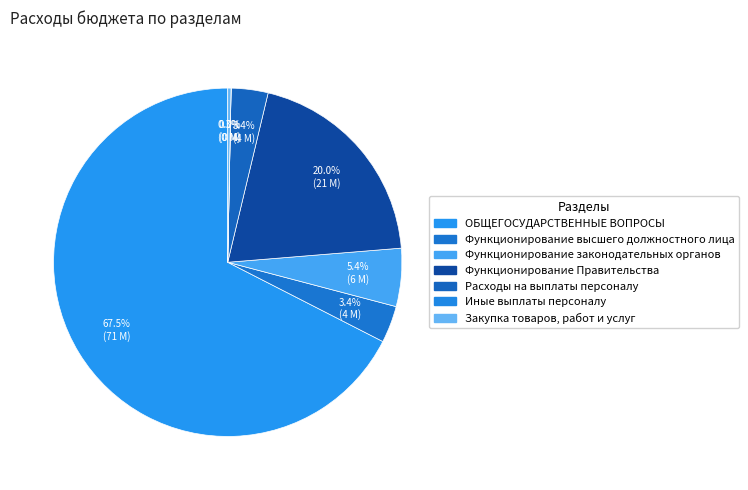

To the nearest percent, what portion does Функционирование Правительства represent?

20%